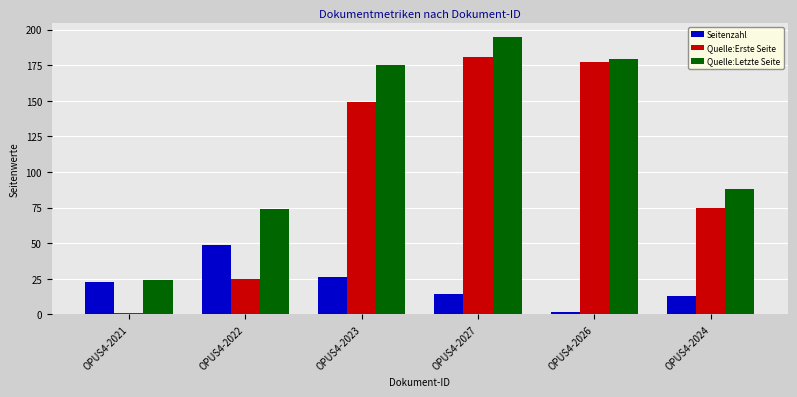

Reading left to right, extract all data points from this chart.

Seitenzahl: 23	49	26	14	2	13
Quelle:Erste Seite: 1	25	149	181	177	75
Quelle:Letzte Seite: 24	74	175	195	179	88